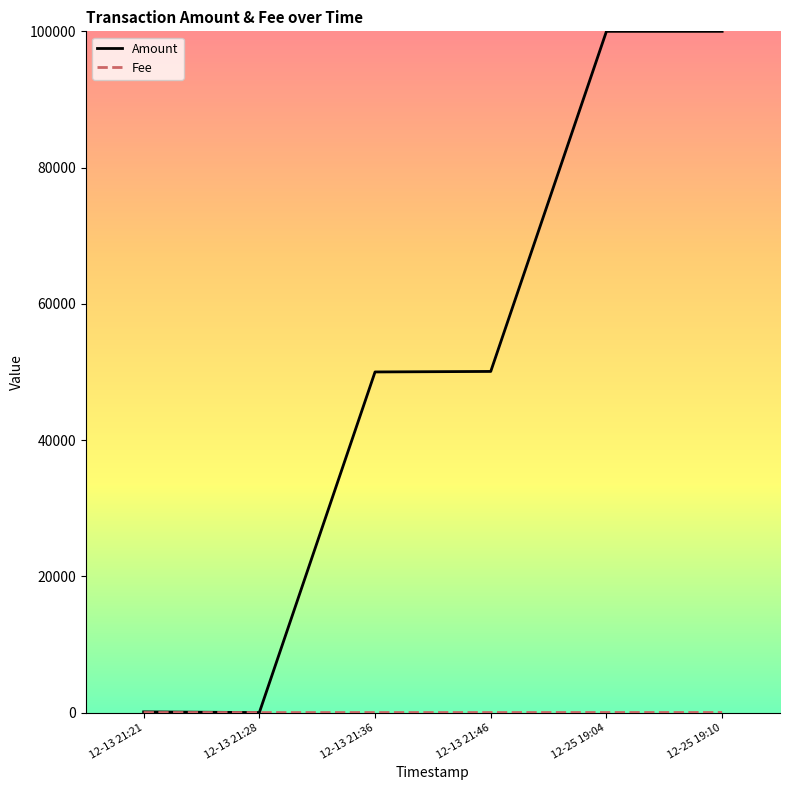

Which series has the largest range (max minus min)?

Amount